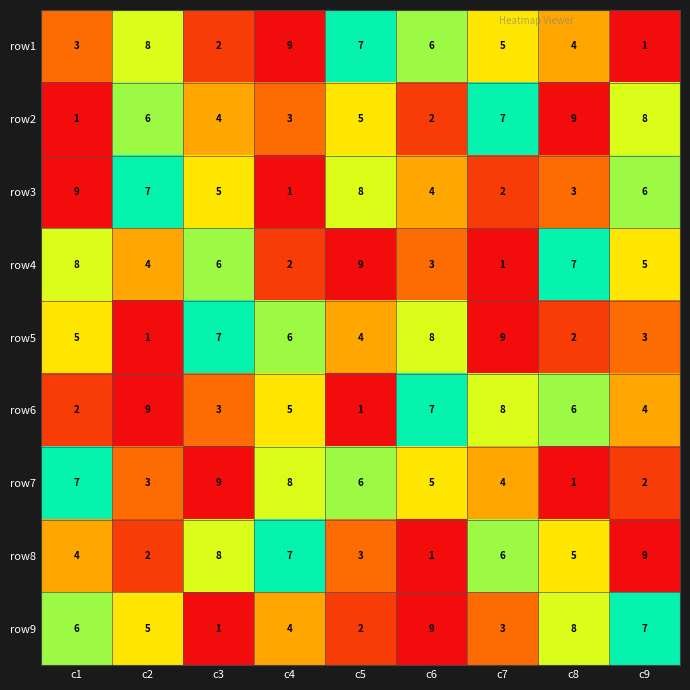

What is the sum of all row9 values?

45